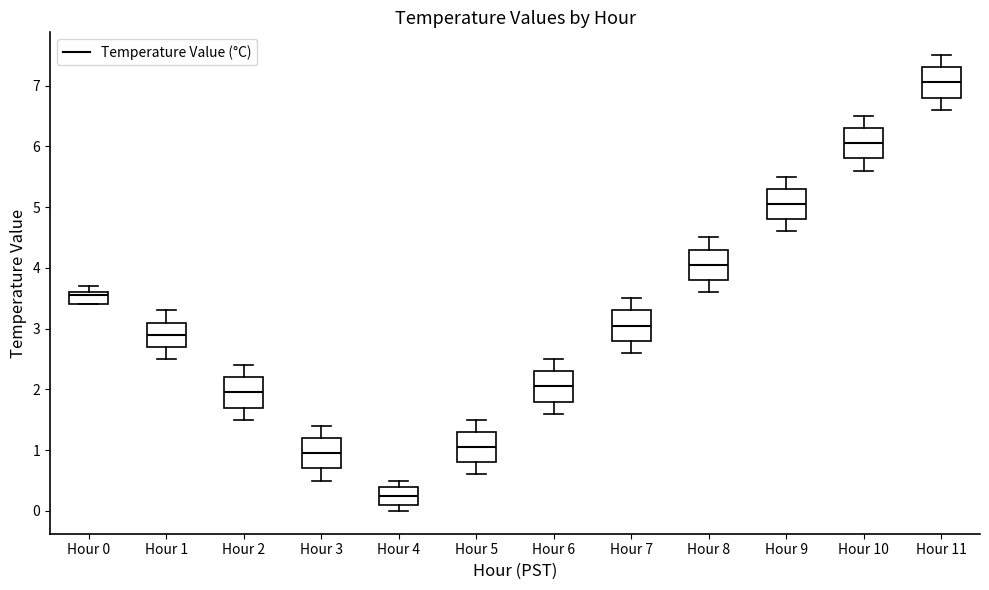

Reading left to right, read every box against the y-axis: the position of its median line, the range the box covers, and the ends of its whiskers. The values are not printed on the chart, so give them approximately, as read against the axis.

Hour 0: median 3.6 (just below the box's upper edge), box 3.4 to 3.6, whiskers 3.4 to 3.7
Hour 1: median 2.9, box 2.7 to 3.1, whiskers 2.5 to 3.3
Hour 2: median 2.0, box 1.7 to 2.2, whiskers 1.5 to 2.4
Hour 3: median 1.0, box 0.7 to 1.2, whiskers 0.5 to 1.4
Hour 4: median 0.3, box 0.1 to 0.4, whiskers 0.0 to 0.5
Hour 5: median 1.1, box 0.8 to 1.3, whiskers 0.6 to 1.5
Hour 6: median 2.1, box 1.8 to 2.3, whiskers 1.6 to 2.5
Hour 7: median 3.1, box 2.8 to 3.3, whiskers 2.6 to 3.5
Hour 8: median 4.1, box 3.8 to 4.3, whiskers 3.6 to 4.5
Hour 9: median 5.1, box 4.8 to 5.3, whiskers 4.6 to 5.5
Hour 10: median 6.1, box 5.8 to 6.3, whiskers 5.6 to 6.5
Hour 11: median 7.1, box 6.8 to 7.3, whiskers 6.6 to 7.5